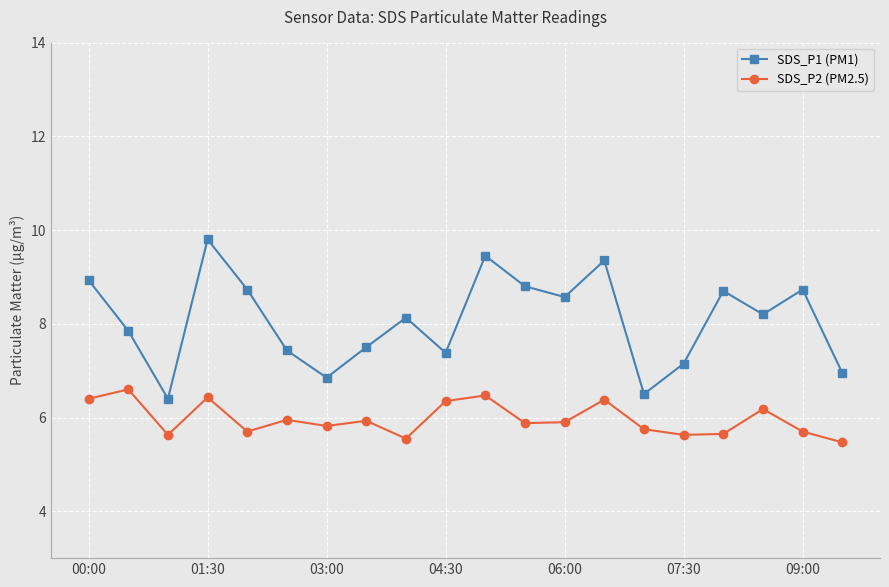

Which series has the largest range (max minus min)?

SDS_P1 (PM1)